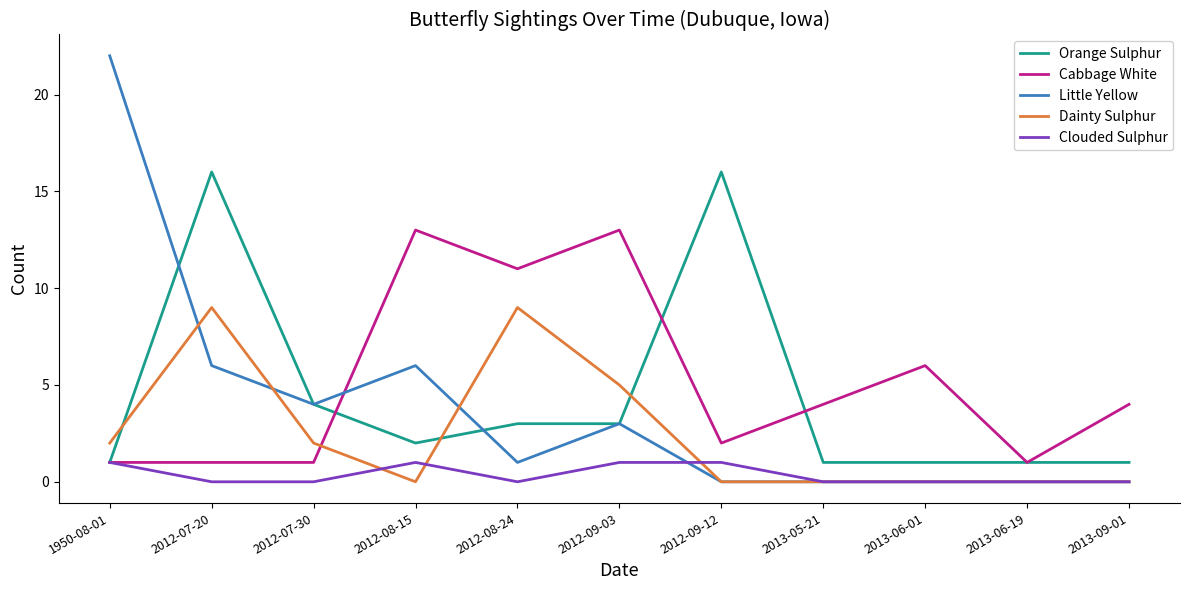

What is the difference between the second highest and minimum values in the Clouded Sulphur series?

1